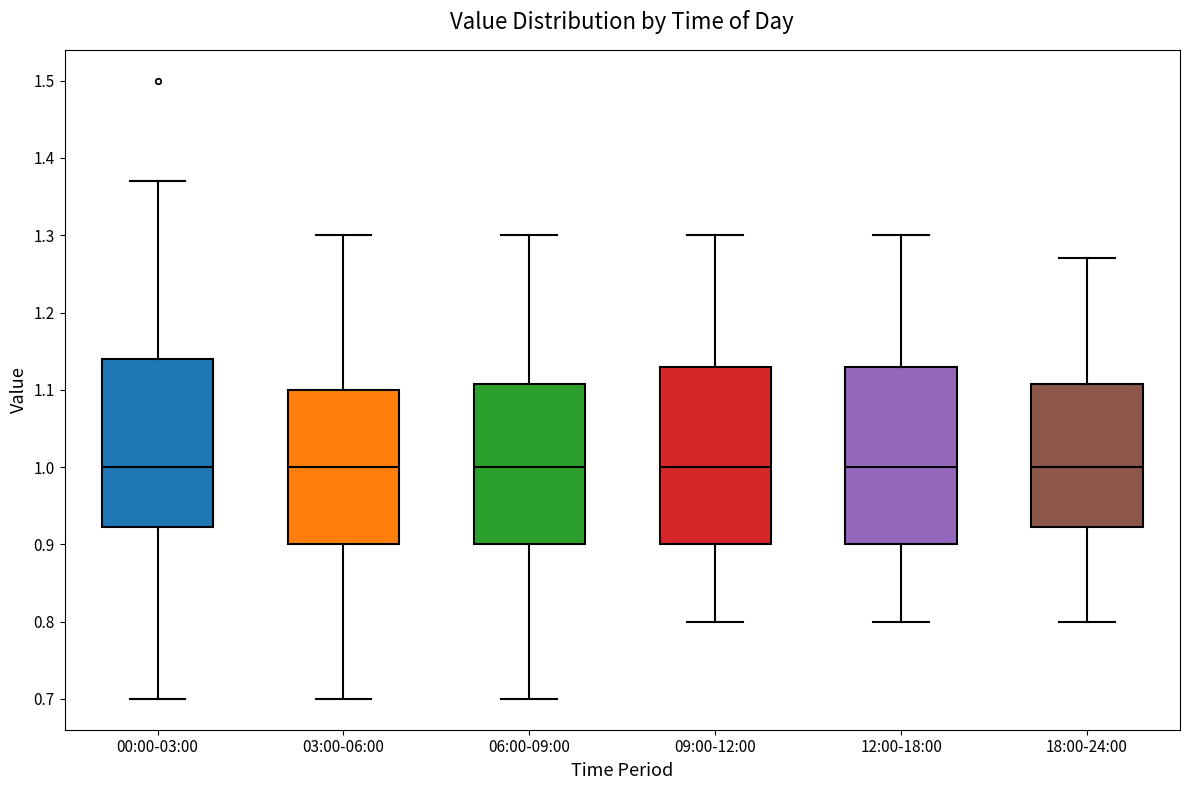

Where is the lower edge of the box for 03:00-06:00 on the y-axis? The values are not printed on the chart, so give them approximately, as read against the axis.

0.90